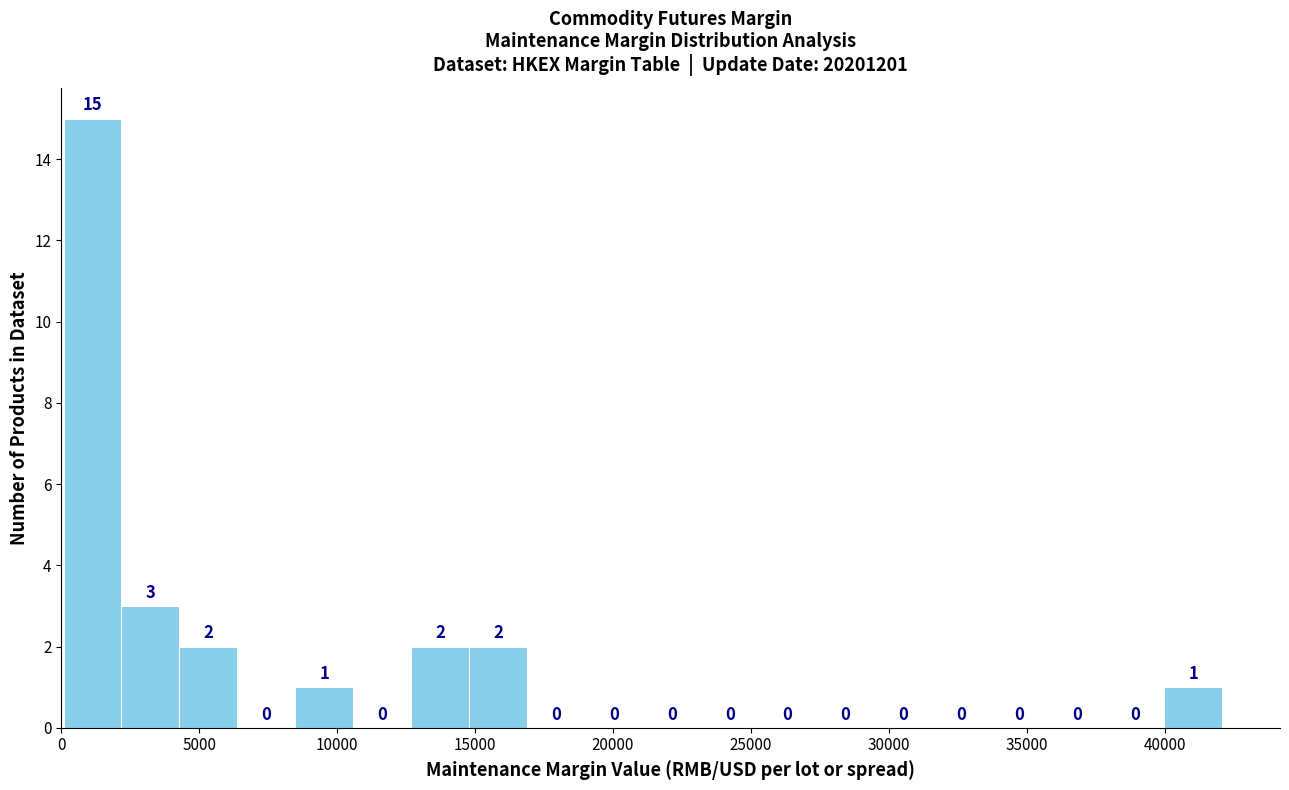

Reading left to right, transcribe this chart: for each bar, give the range it covers on the x-axis and its height. The bar edges are not printed on the chart, so give them approximately, as read against the axis.

0 to 2000: 15
2000 to 4500: 3
4500 to 6500: 2
6500 to 8500: 0
8500 to 10500: 1
10500 to 12500: 0
12500 to 15000: 2
15000 to 17000: 2
17000 to 19000: 0
19000 to 21000: 0
21000 to 23000: 0
23000 to 25500: 0
25500 to 27500: 0
27500 to 29500: 0
29500 to 31500: 0
31500 to 33500: 0
33500 to 36000: 0
36000 to 38000: 0
38000 to 40000: 0
40000 to 42000: 1